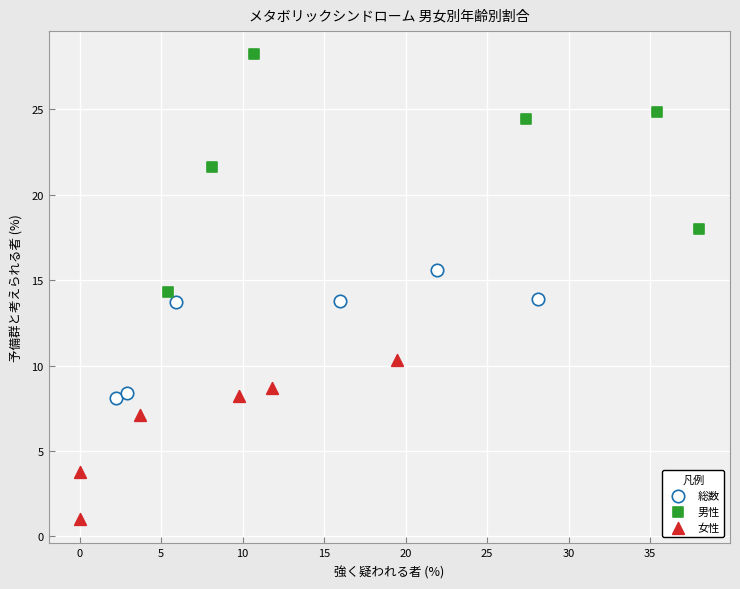

Which series has the largest Y range (max minus min)?

男性